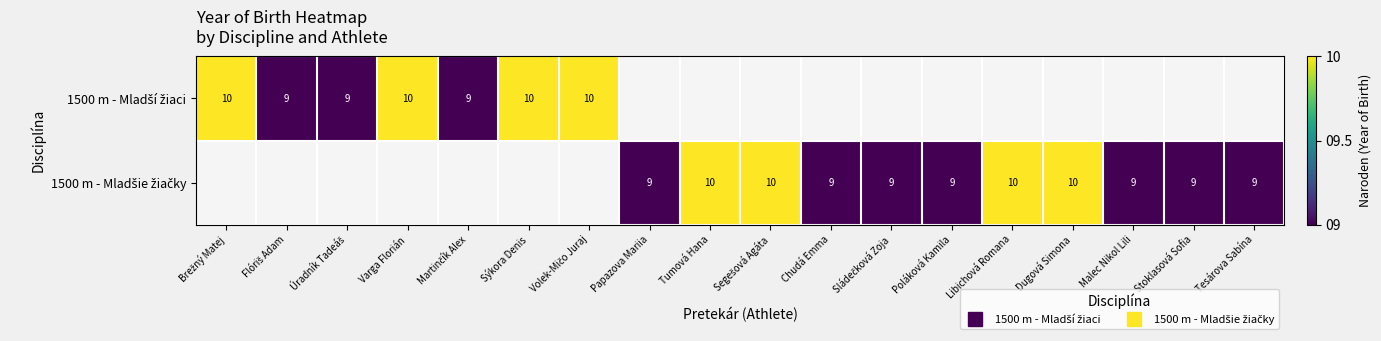

The value of 1500 m - Mladšie žiačky at Malec Nikol Lili is 9.0. True or false?

True